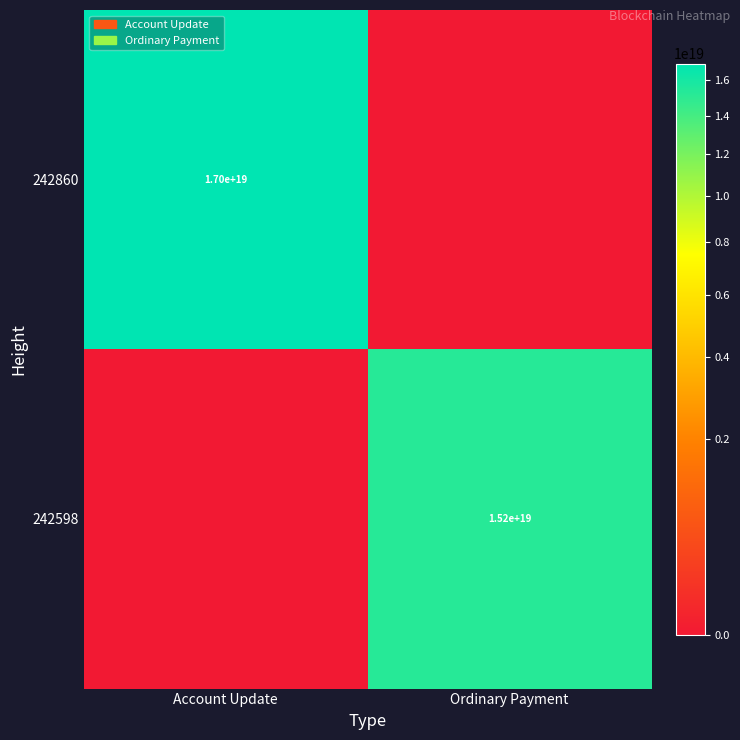

How many categories are shown in the chart?

2